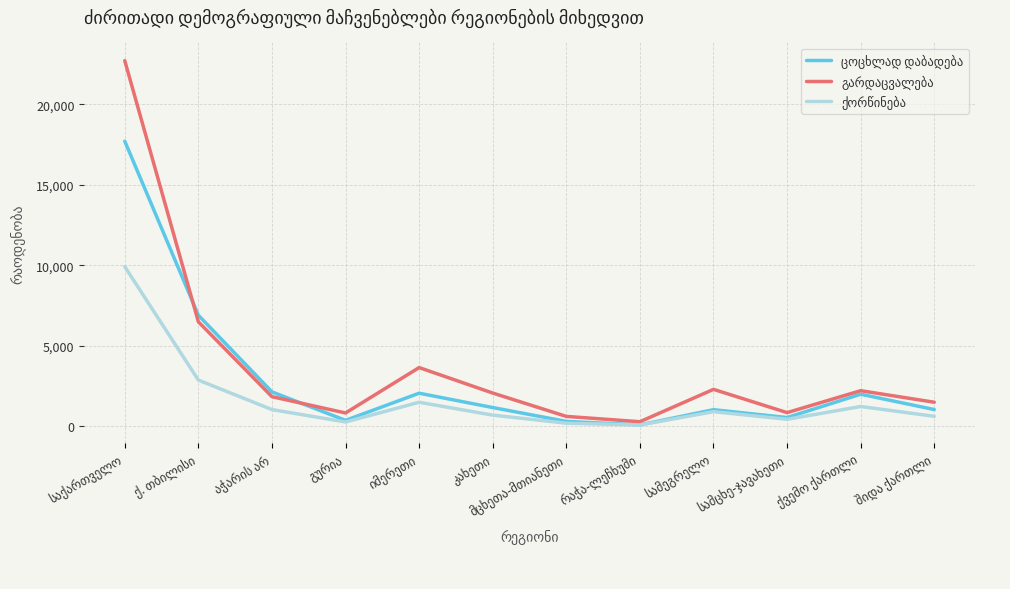

True or false: ქორწინება and გარდაცვალება intersect in this chart.

False